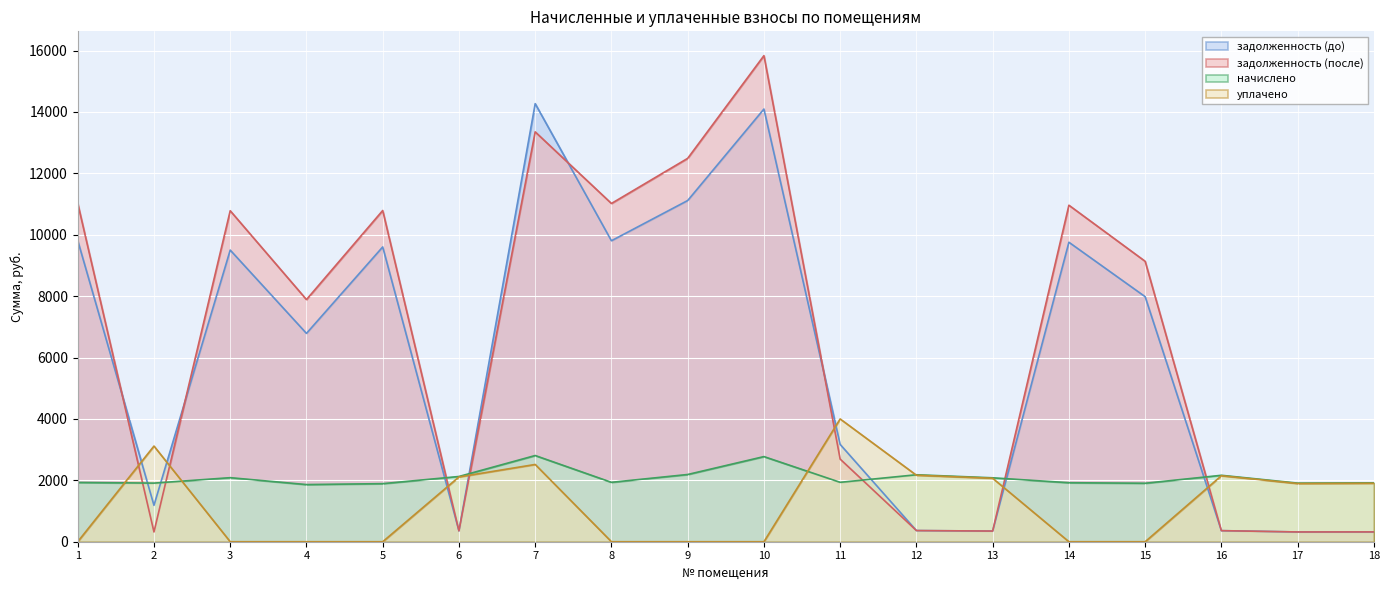

Is the value of задолженность (после) at 2 greater than the value of уплачено at 6?

No